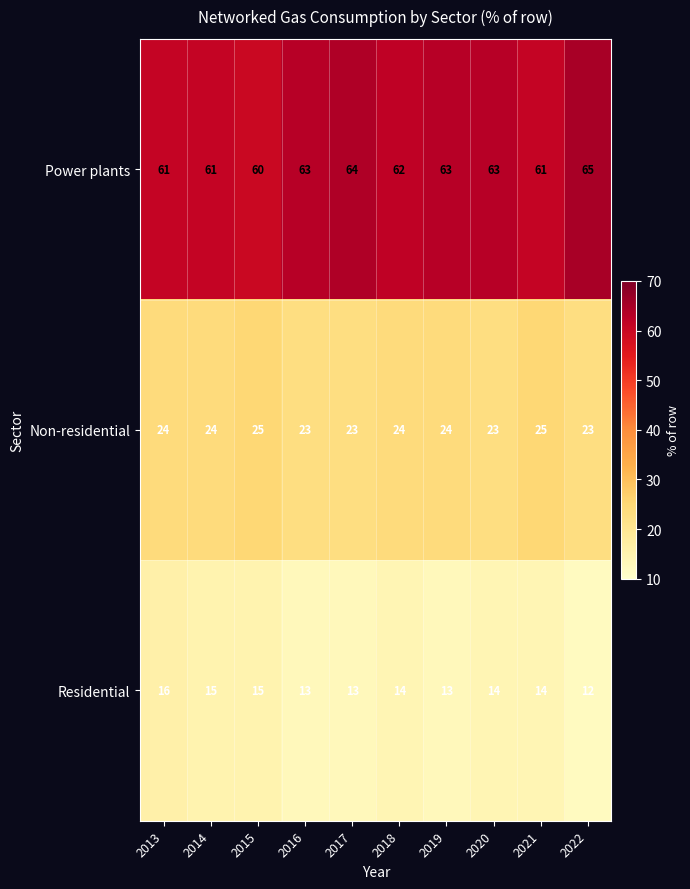

Which category has the highest value across all series?

2022